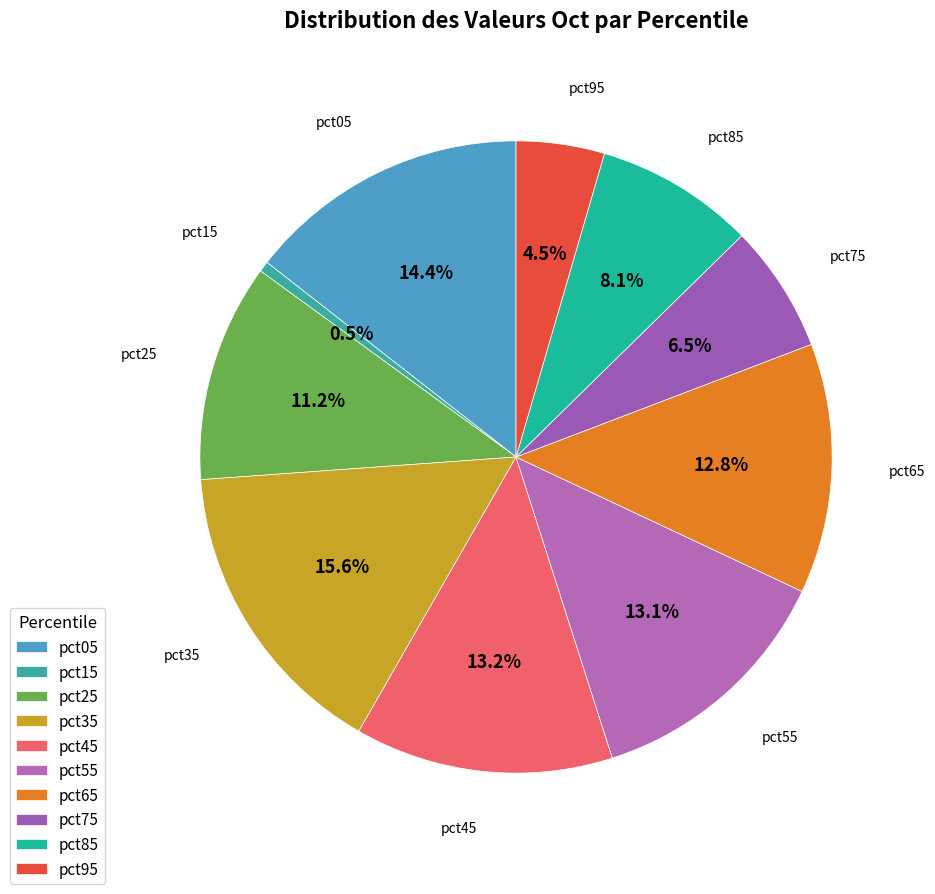

How much of the chart is everything except pct25?

88.8%